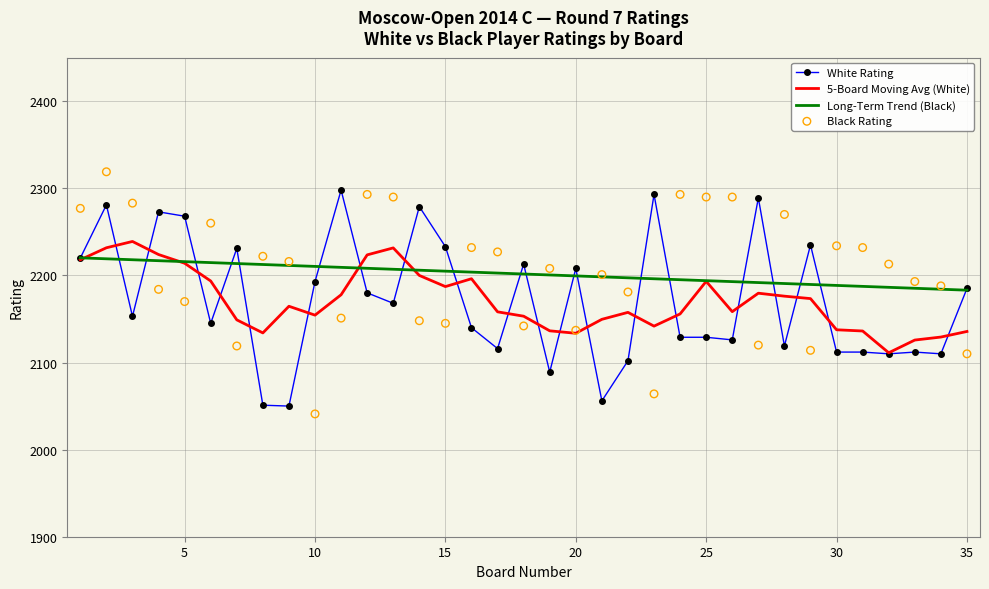

At how many categories does at least one series exceed 2162?

35